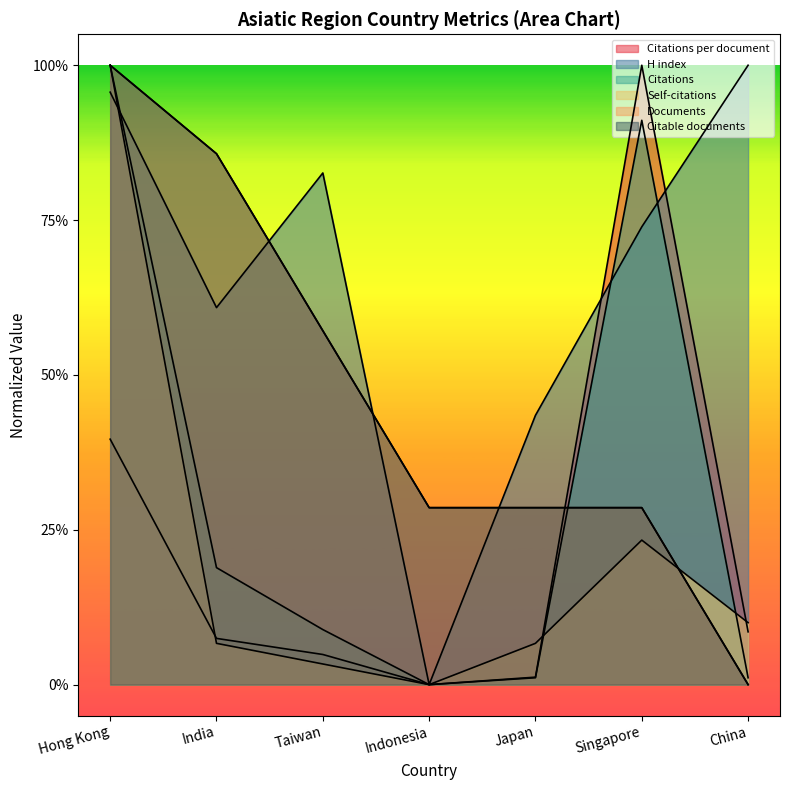

How many values in the Citations series exceed 8?

4